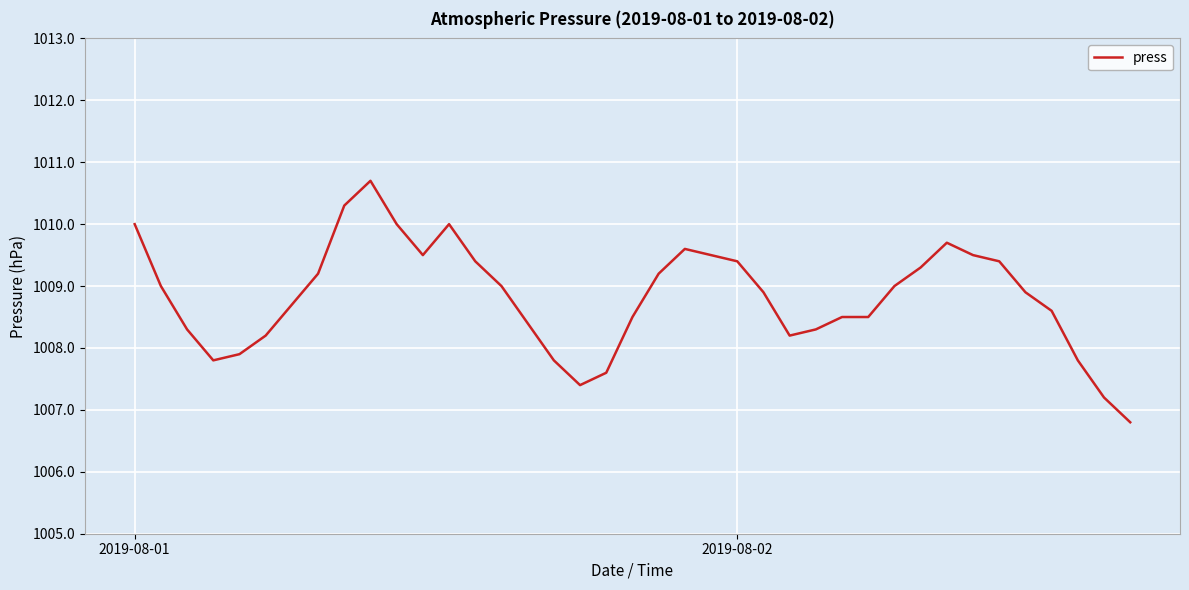

Reading right to left, extract all data points from this chart.

1006.8	1007.2	1007.8	1008.6	1008.9	1009.4	1009.5	1009.7	1009.3	1009.0	1008.5	1008.5	1008.3	1008.2	1008.9	1009.4	1009.5	1009.6	1009.2	1008.5	1007.6	1007.4	1007.8	1008.4	1009.0	1009.4	1010.0	1009.5	1010.0	1010.7	1010.3	1009.2	1008.7	1008.2	1007.9	1007.8	1008.3	1009.0	1010.0